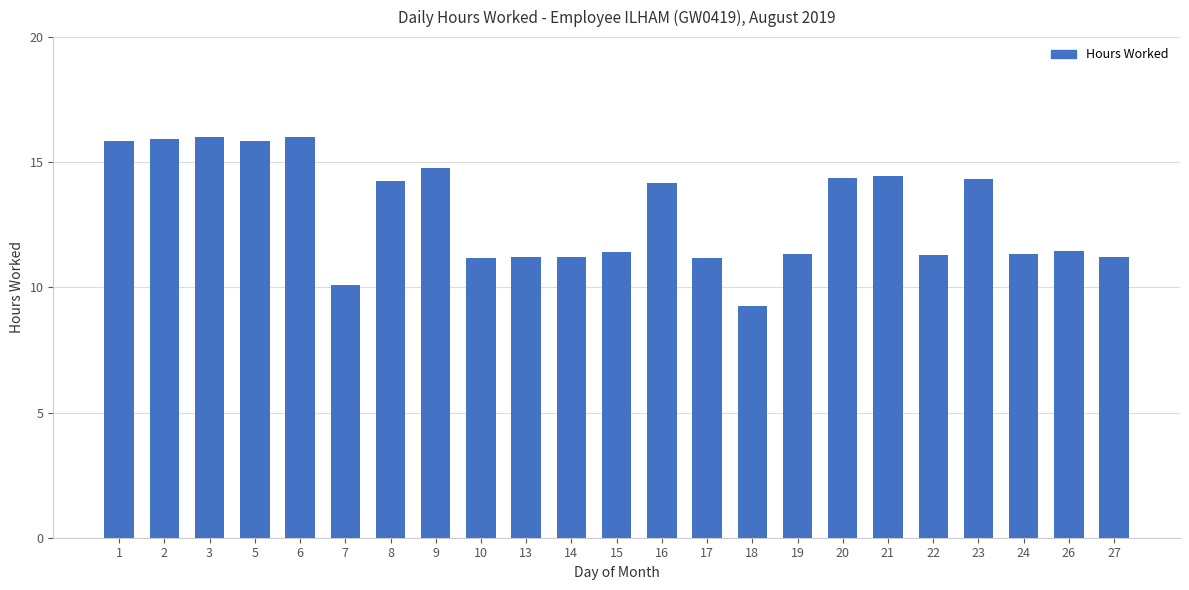

Which category has the lowest value across all series?

18